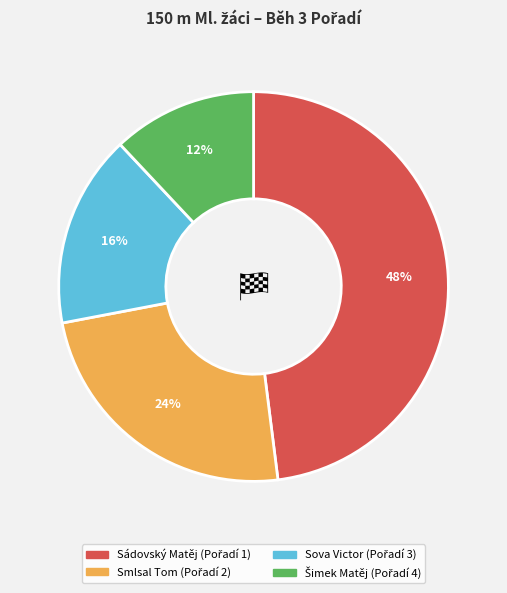

Which category has the biggest portion of the pie?

Sádovský Matěj